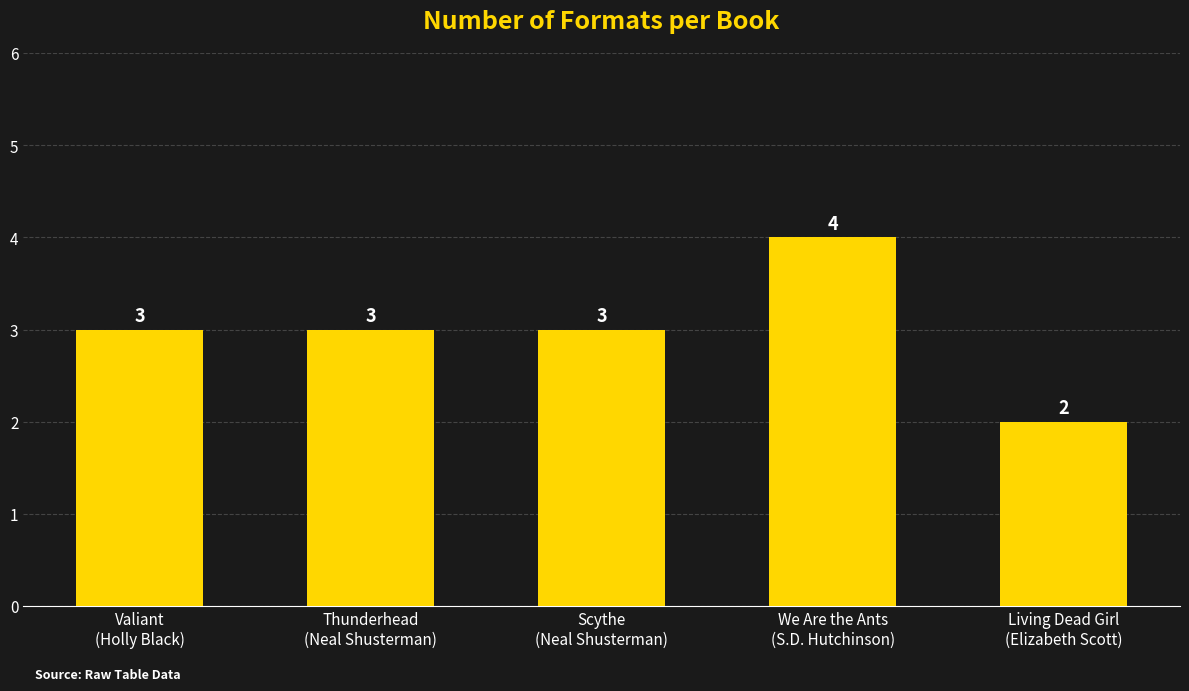

What is the approximate value at Living Dead Girl
(Elizabeth Scott)?

2